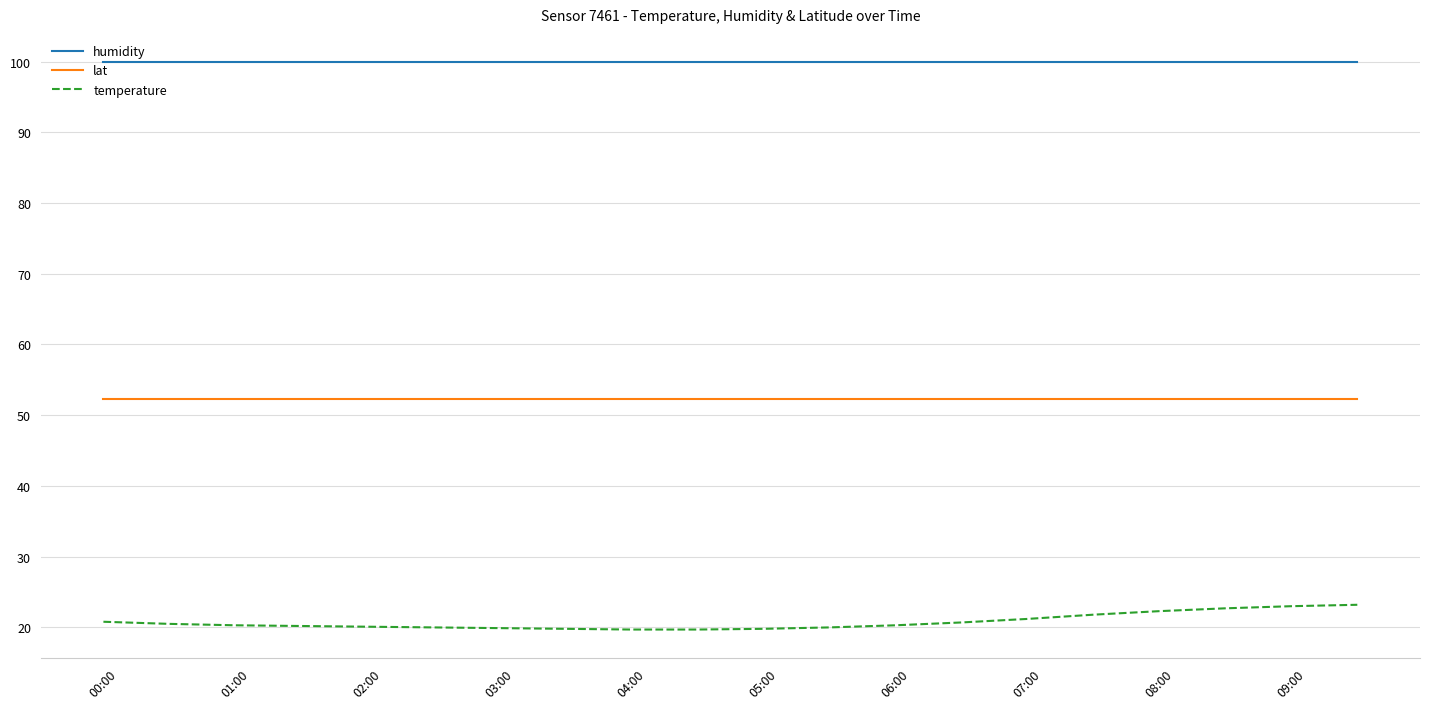

What is the lowest value of the humidity series?

99.9